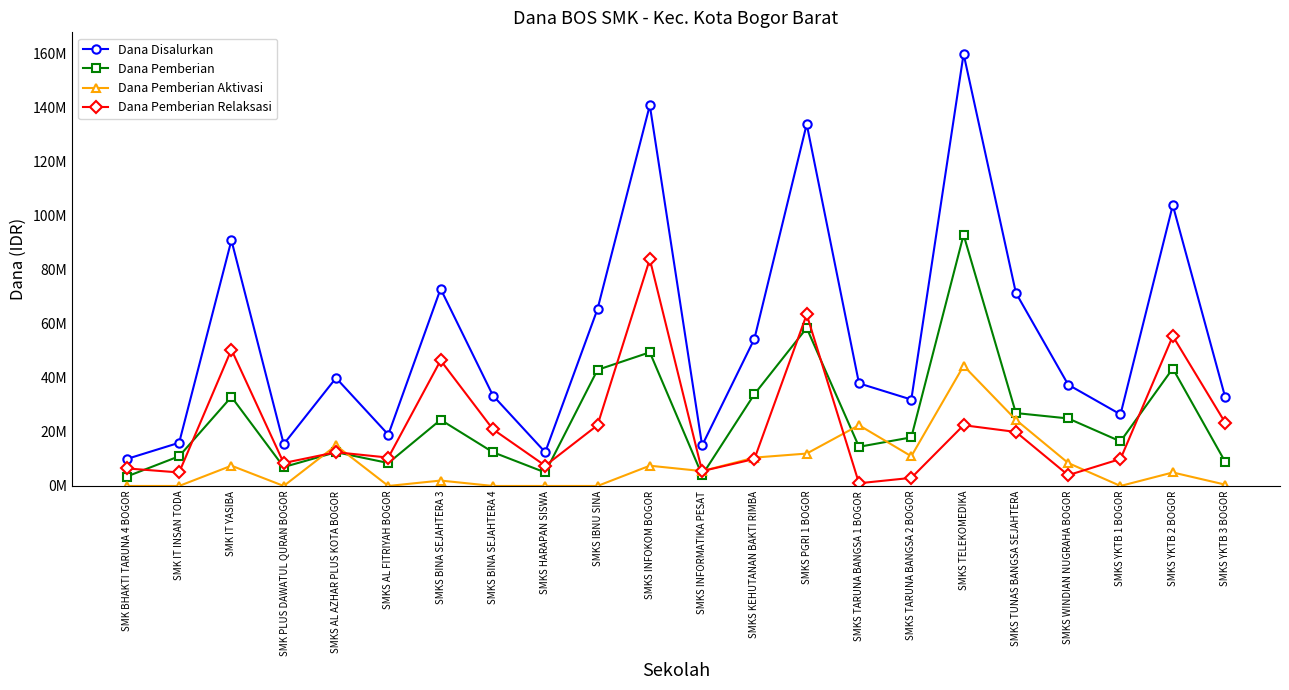

Which series changed the most between SMK BHAKTI TARUNA 4 BOGOR and SMKS YKTB 2 BOGOR?

Dana Disalurkan